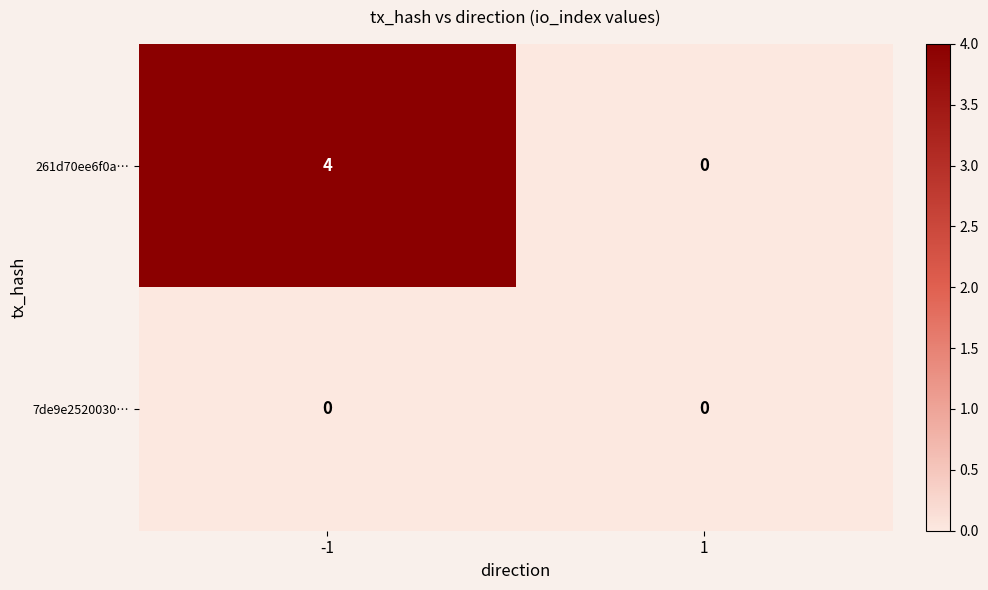

At which category is the sum across all series the highest?

-1